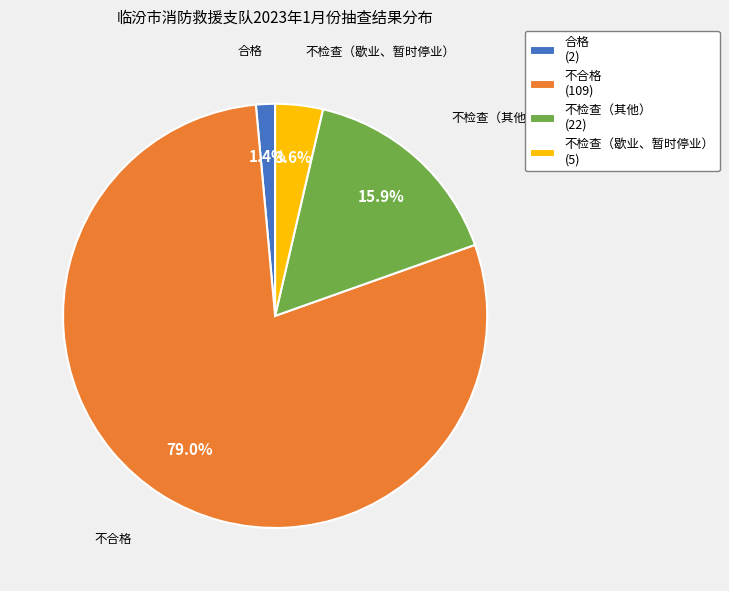

Combined, do 合格 (2) and 不合格 (109) account for over 50%?

Yes